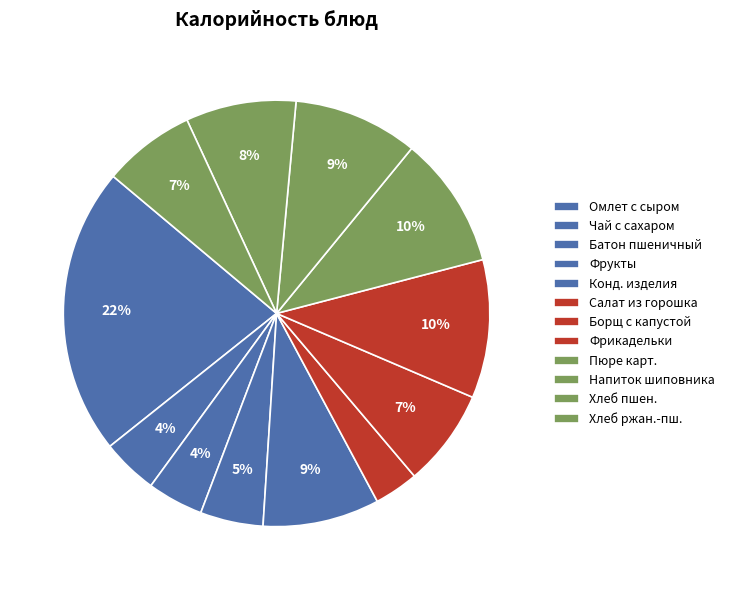

How many slices are in this pie chart?

12